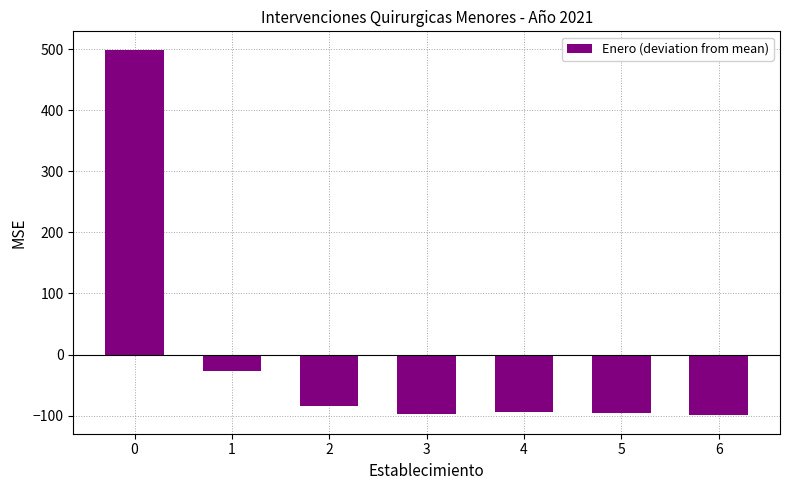

The value at 5 is -161.4. True or false?

False